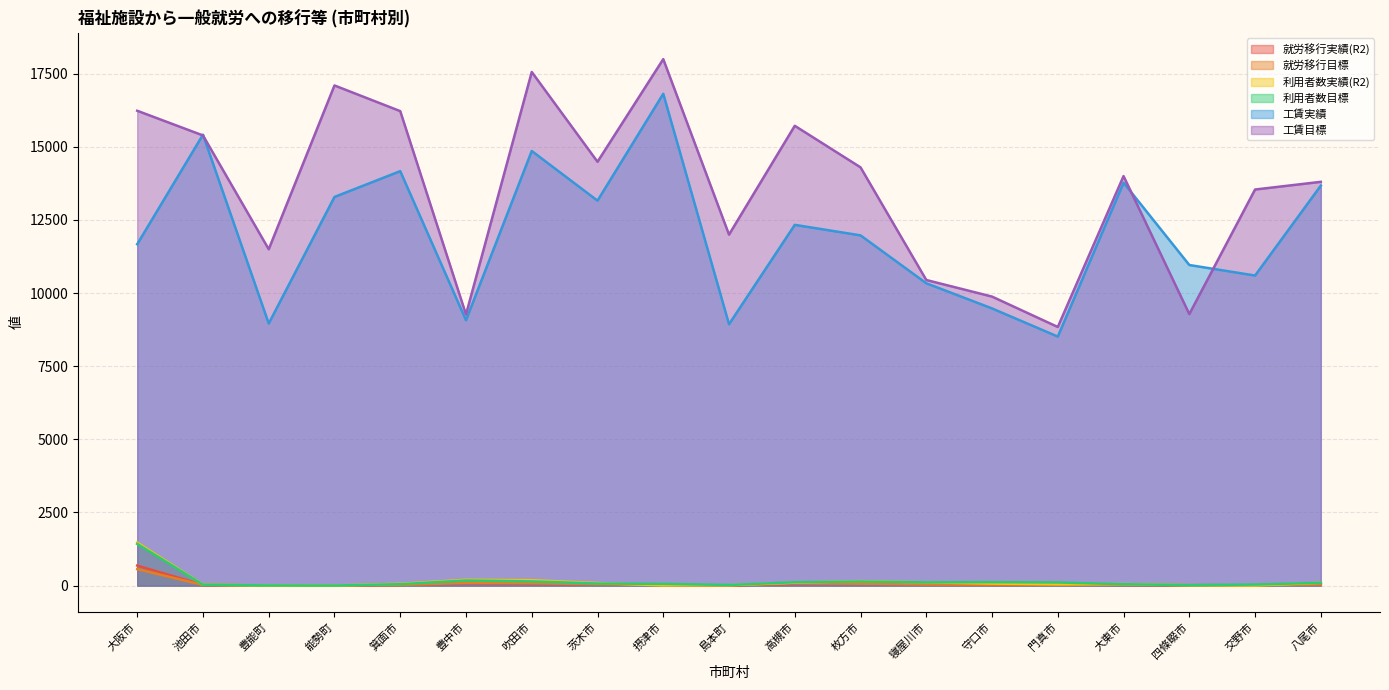

At 池田市, list the series in order from largest to smallest.

工賃実績, 工賃目標, 利用者数実績(R2), 利用者数目標, 就労移行実績(R2), 就労移行目標